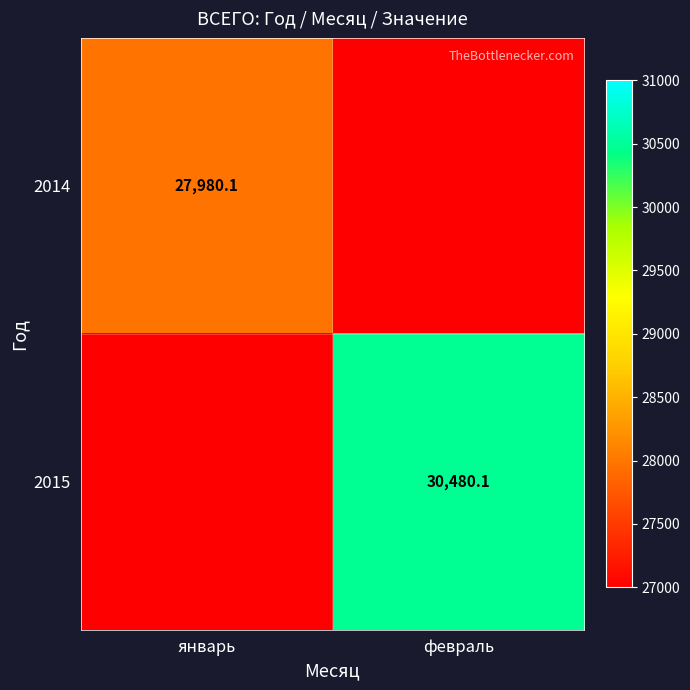

True or false: 2014 has a value of 27980.1 at январь.

True